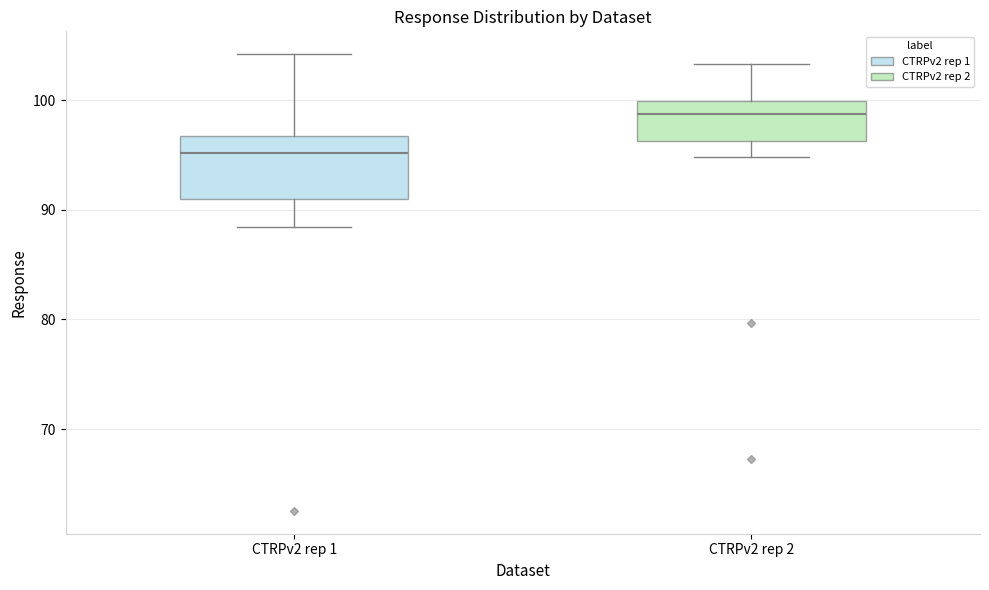

Reading left to right, read every box against the y-axis: the position of its median line, the range the box covers, and the ends of its whiskers. The values are not printed on the chart, so give them approximately, as read against the axis.

CTRPv2 rep 1: median 95, box 91 to 97, whiskers 88 to 104
CTRPv2 rep 2: median 99, box 96 to 100, whiskers 95 to 103